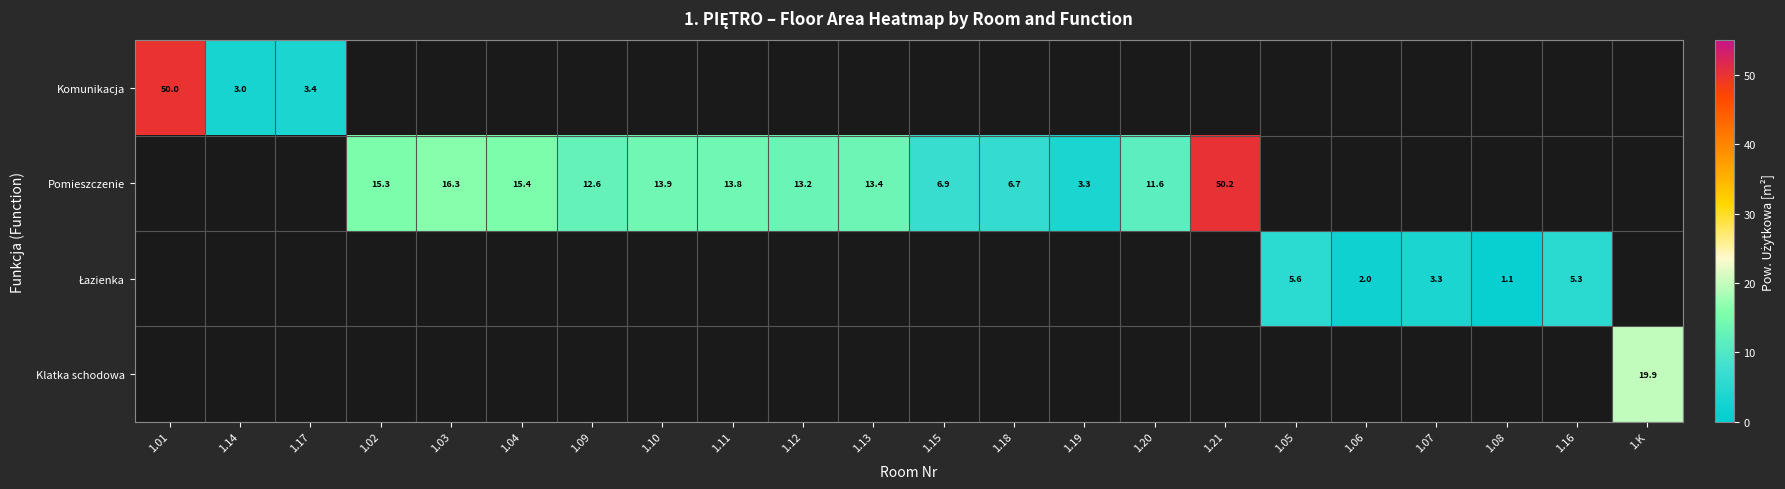

How many distinct data groups are displayed?

4